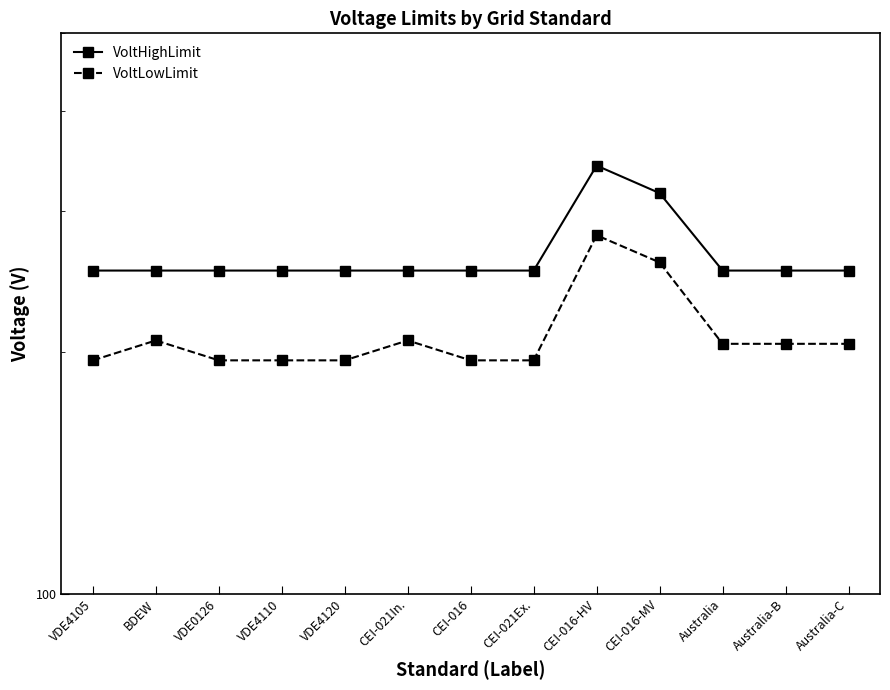

Reading left to right, what are all the values shown in this chart?

VoltHighLimit: 253.0	253.0	253.0	253.0	253.0	253.0	253.0	253.0	342.0	316.0	253.0	253.0	253.0
VoltLowLimit: 195.5	207.0	195.5	195.5	195.5	207.0	195.5	195.5	280.0	259.0	205.0	205.0	205.0